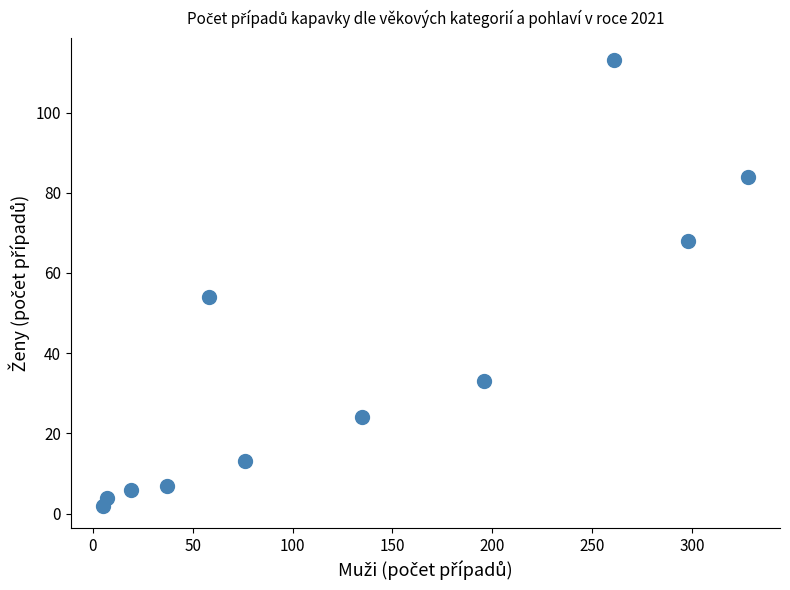

What Y value in the scatter plot is closest to 57?

54